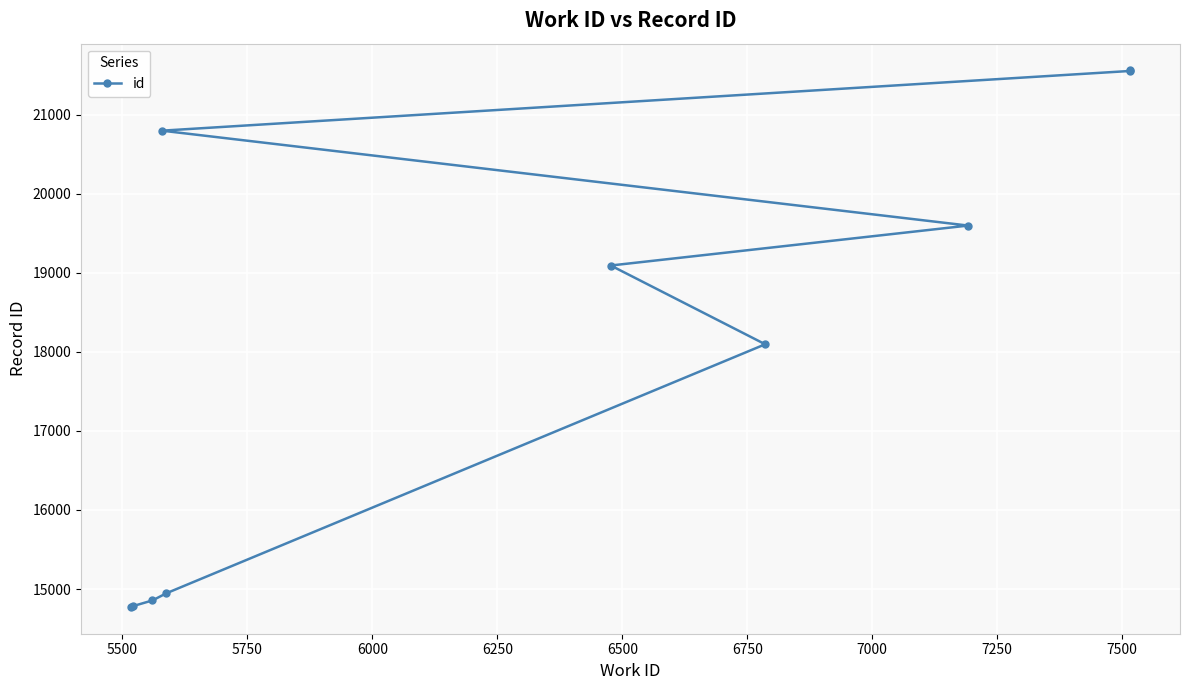

How many data points are less than 19091?

5